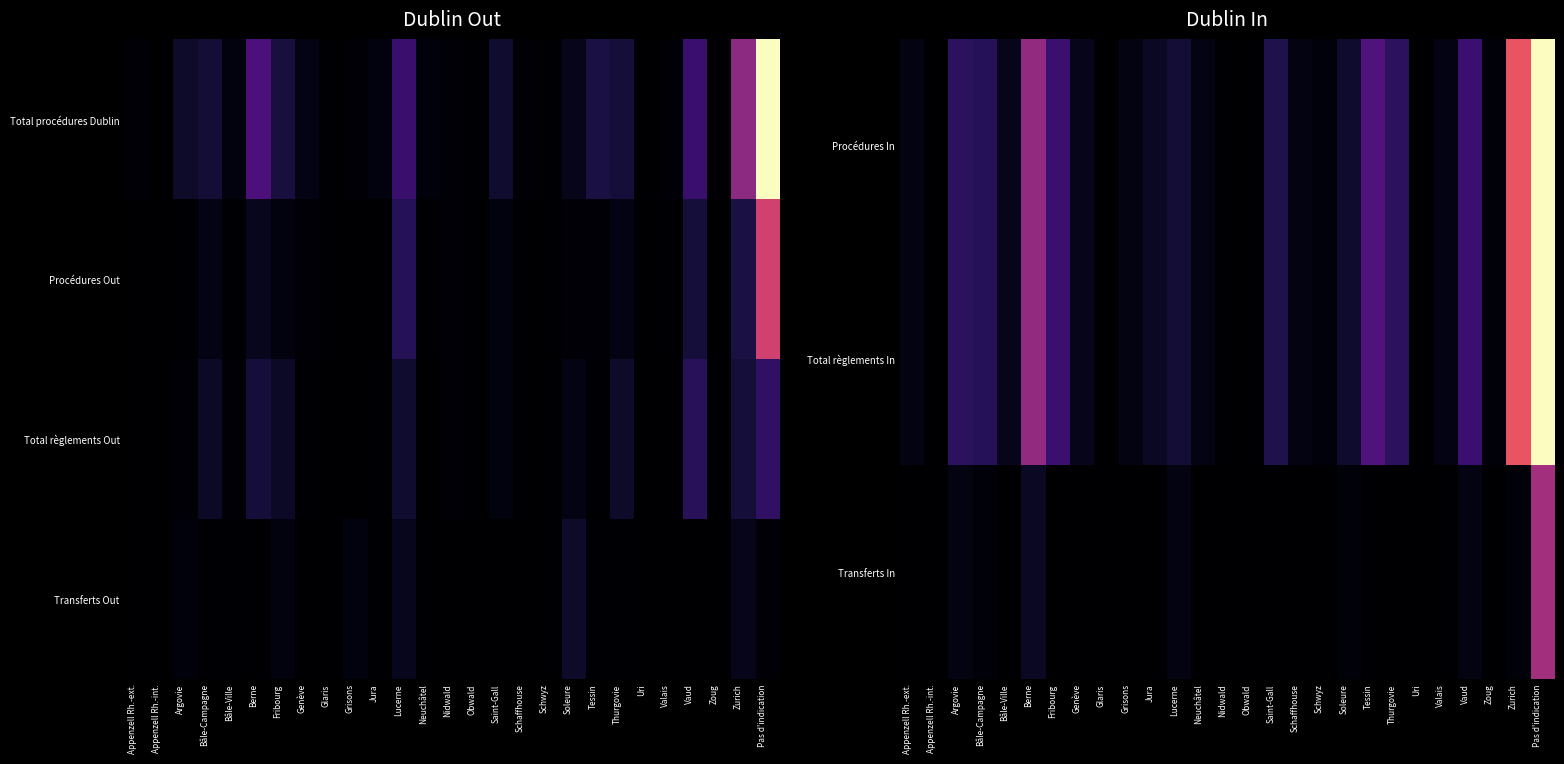

The Total règlements In series shows 15 at Berne. True or false?

False